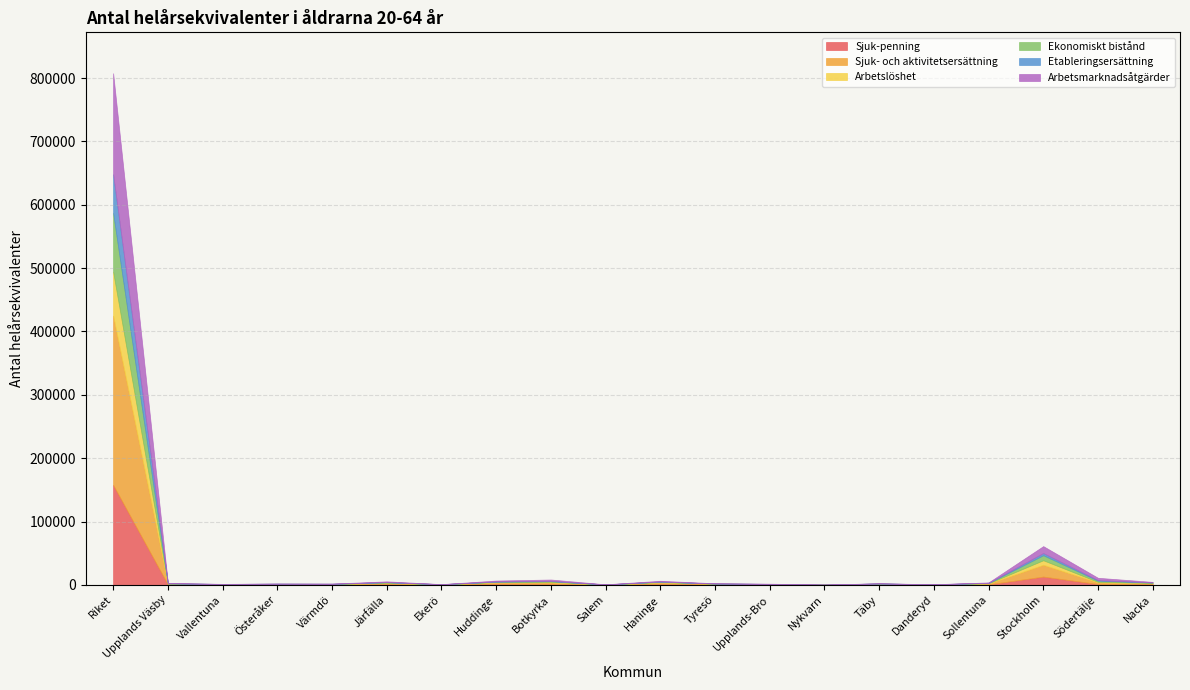

What is the highest value of the Sjuk-penning series?

157869.3